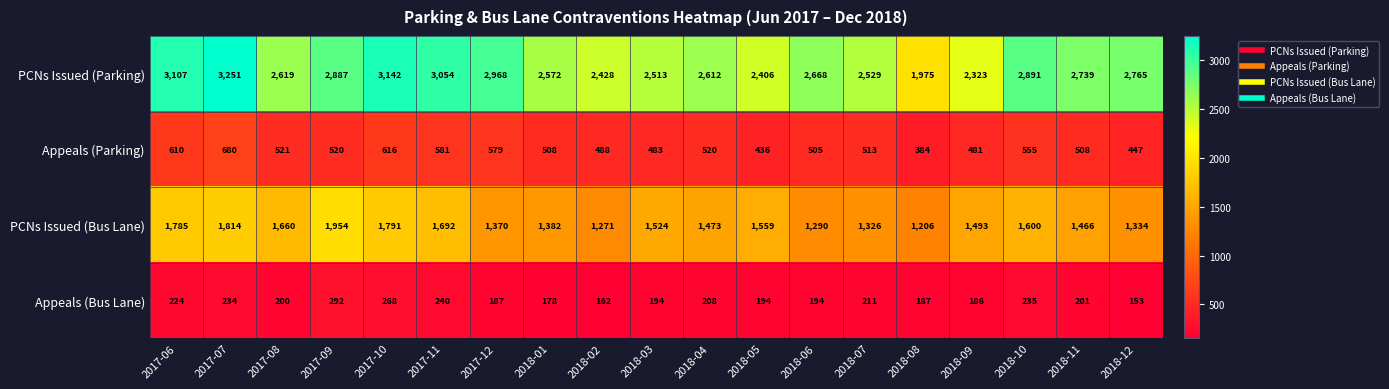

List the series in order of their peak value, lowest first.

Appeals (Bus Lane), Appeals (Parking), PCNs Issued (Bus Lane), PCNs Issued (Parking)